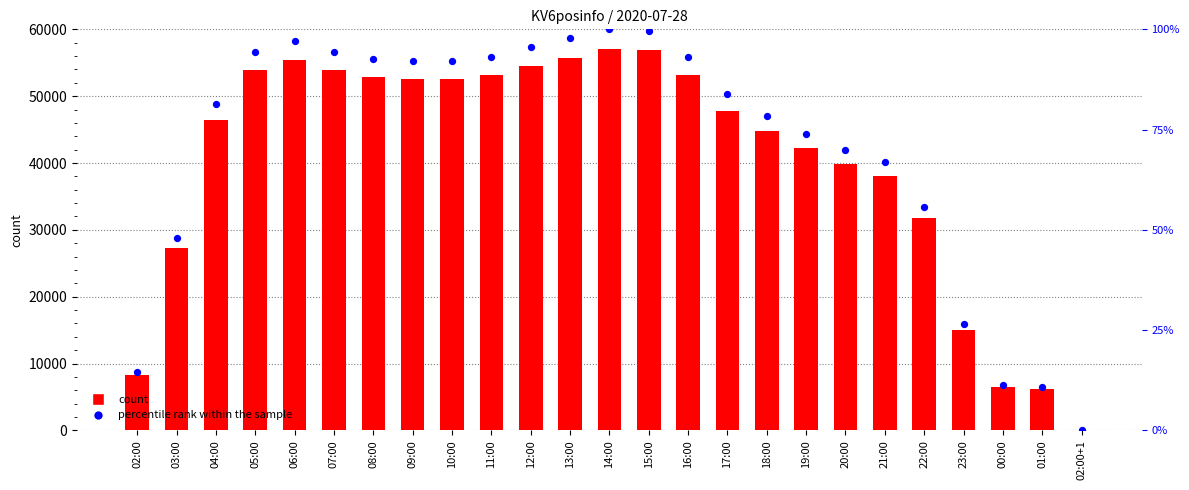

Which series contains the lowest Y value?

percentile rank within the sample